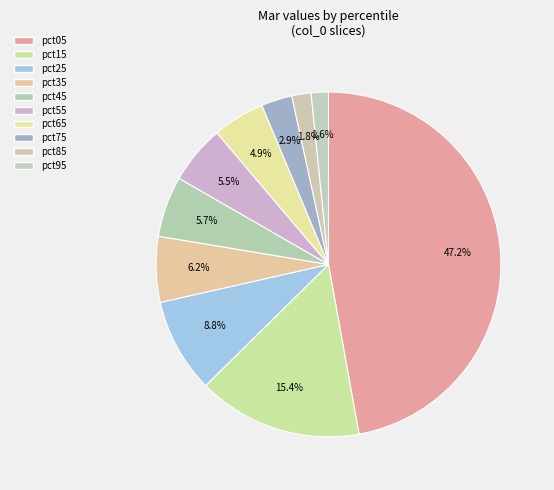

Do pct85 and pct35 together represent more than half of the pie?

No